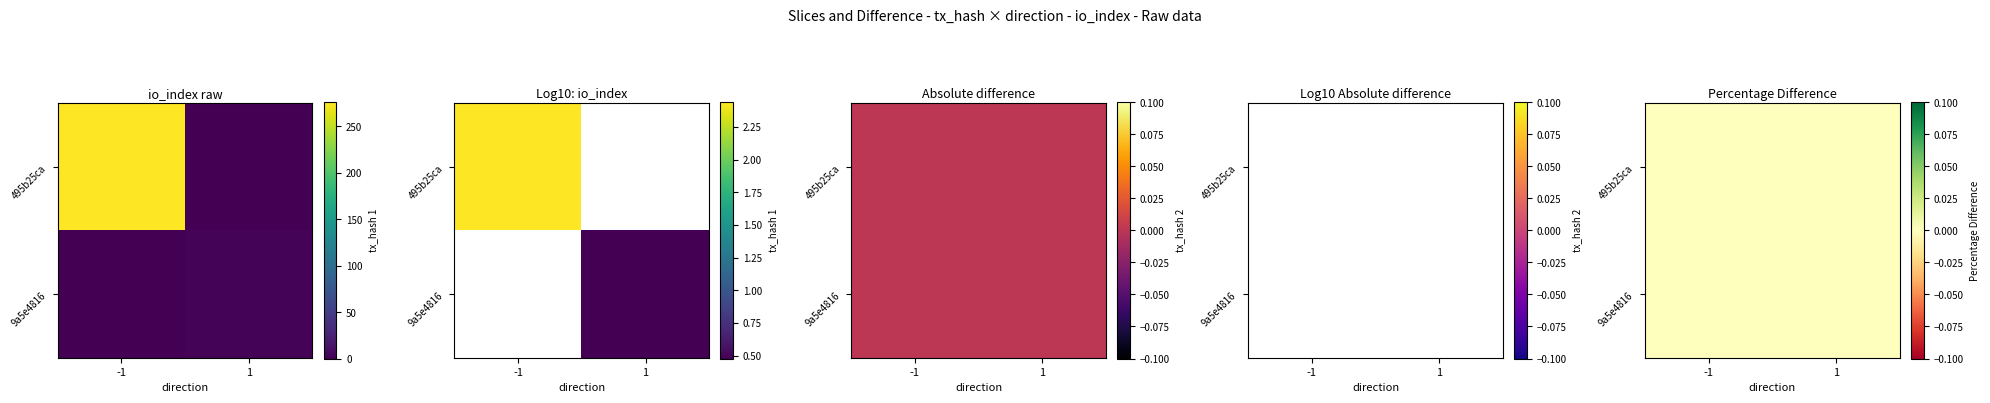

Is it true that 495b25ca equals 439 at io_index?

False